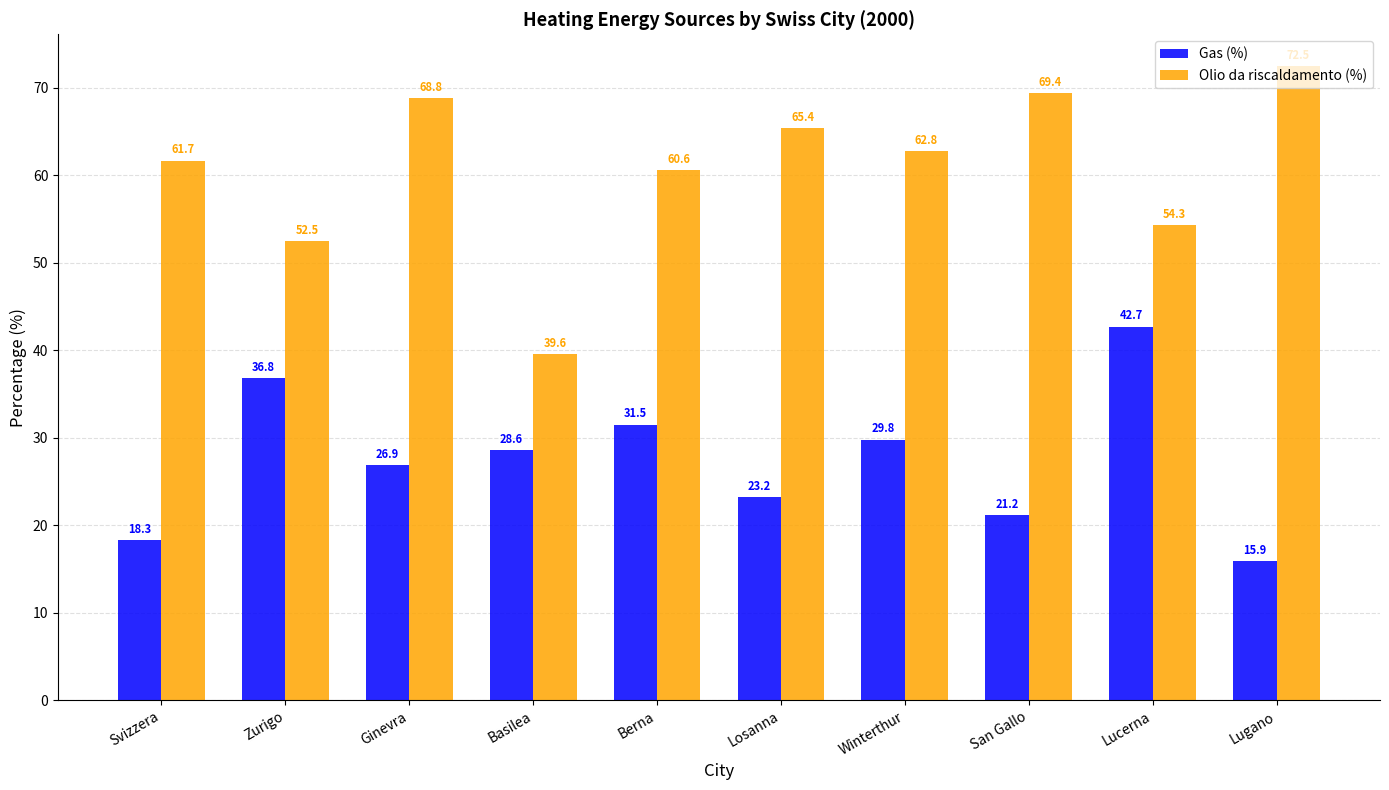

What is the spread (max minus min) of values at Berna?

29.1